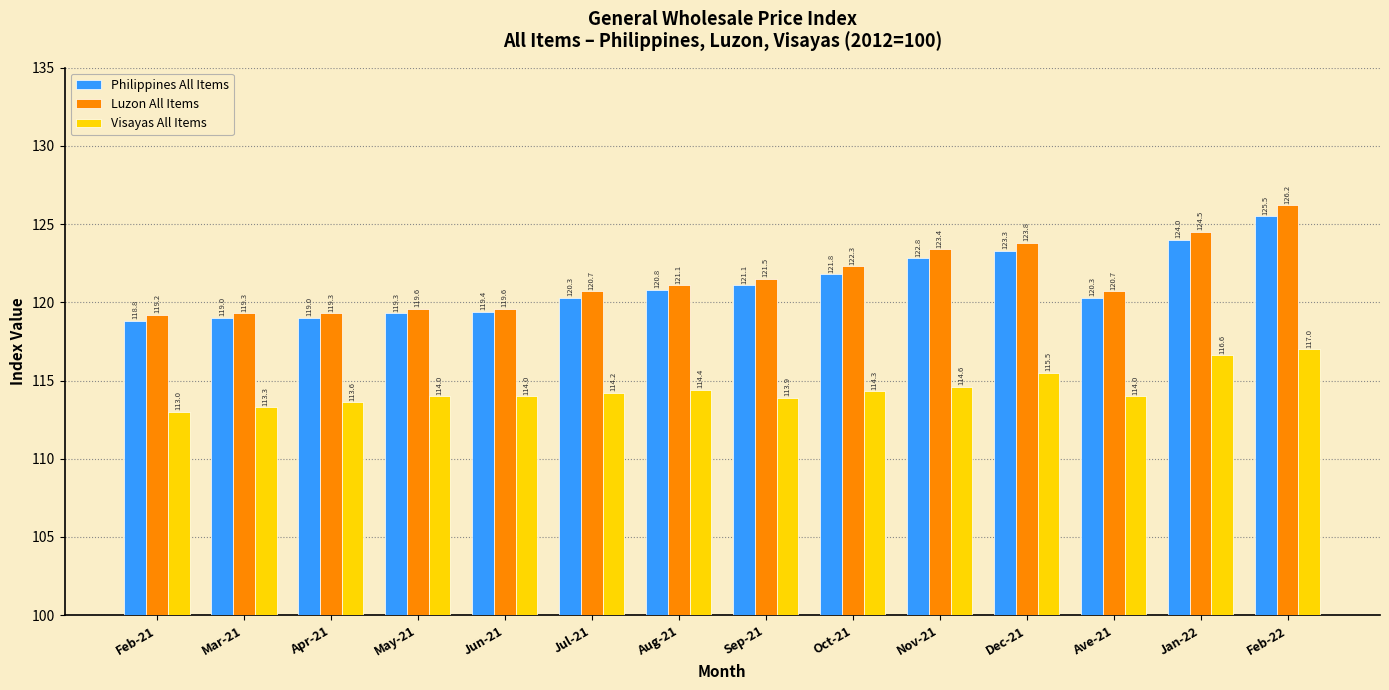

Reading left to right, transcribe all the data shown in this chart.

Philippines All Items: Feb-21=118.8	Mar-21=119.0	Apr-21=119.0	May-21=119.3	Jun-21=119.4	Jul-21=120.3	Aug-21=120.8	Sep-21=121.1	Oct-21=121.8	Nov-21=122.8	Dec-21=123.3	Ave-21=120.3	Jan-22=124.0	Feb-22=125.5
Luzon All Items: Feb-21=119.2	Mar-21=119.3	Apr-21=119.3	May-21=119.6	Jun-21=119.6	Jul-21=120.7	Aug-21=121.1	Sep-21=121.5	Oct-21=122.3	Nov-21=123.4	Dec-21=123.8	Ave-21=120.7	Jan-22=124.5	Feb-22=126.2
Visayas All Items: Feb-21=113.0	Mar-21=113.3	Apr-21=113.6	May-21=114.0	Jun-21=114.0	Jul-21=114.2	Aug-21=114.4	Sep-21=113.9	Oct-21=114.3	Nov-21=114.6	Dec-21=115.5	Ave-21=114.0	Jan-22=116.6	Feb-22=117.0